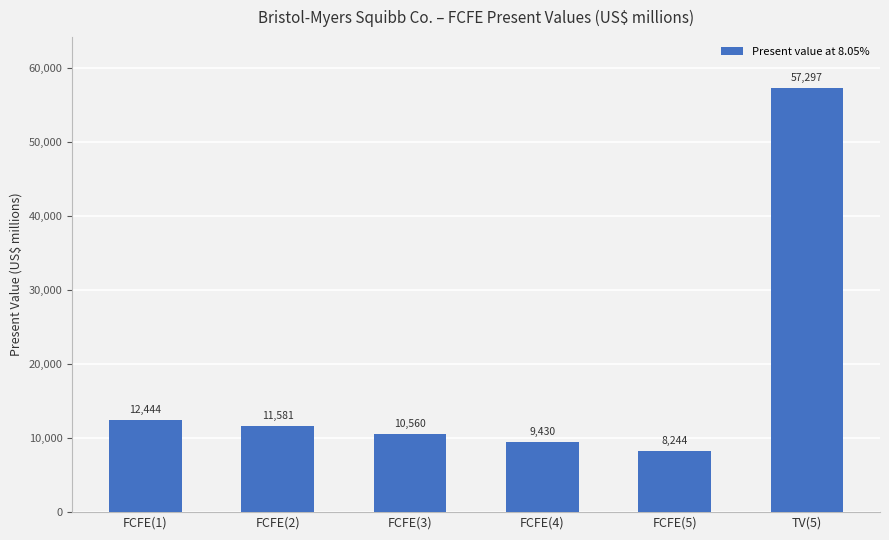

What is the difference between the second highest and minimum values?

4200